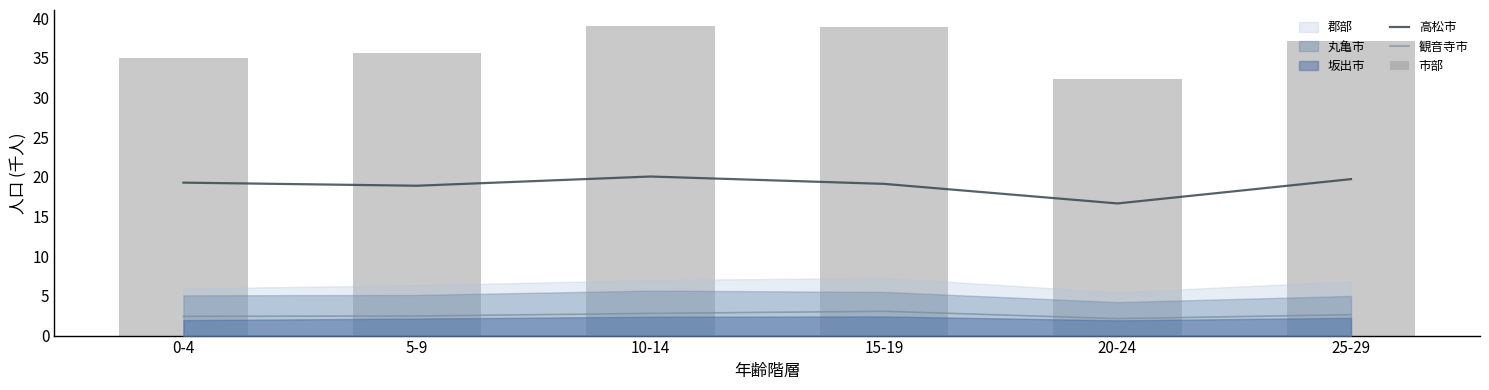

Which category has the lowest value in the 観音寺市 series?

20-24